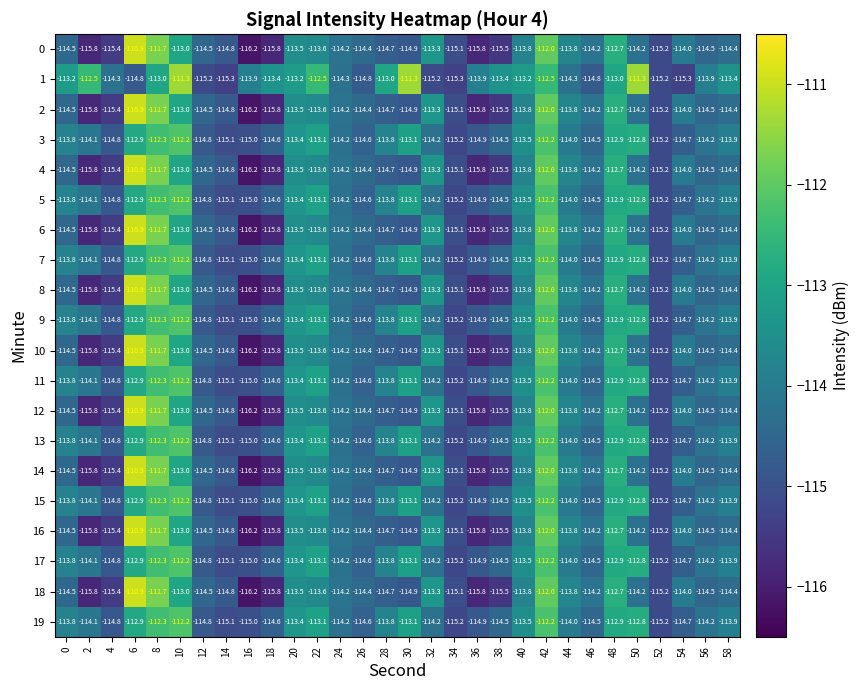

Where does the 18 series first go above -114?

6